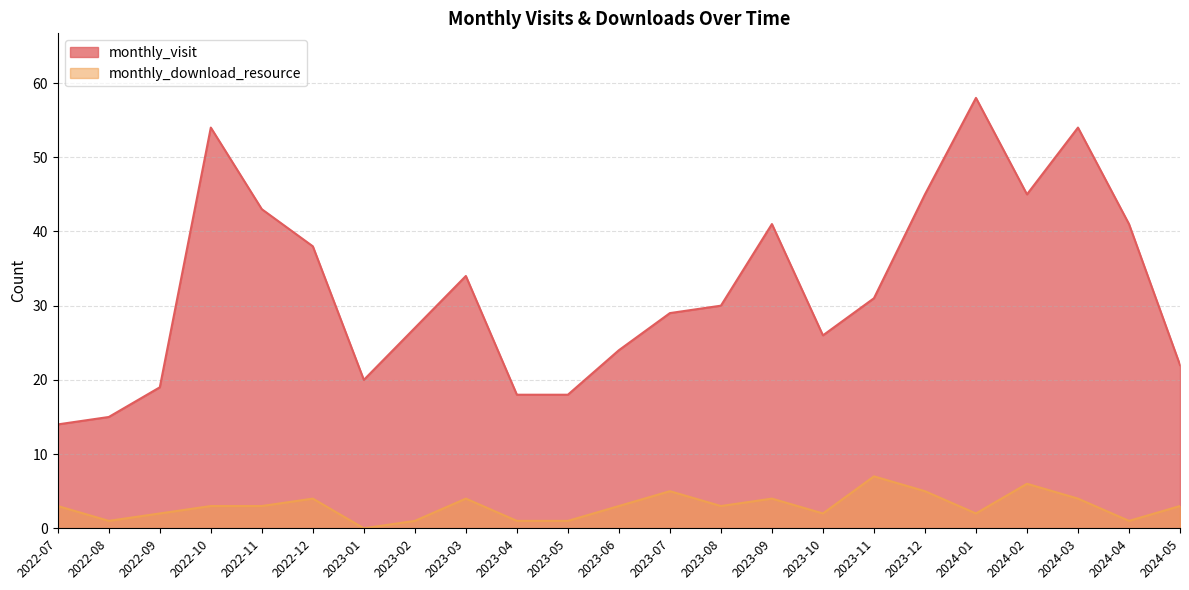

The monthly_download_resource series shows 3 at 2023-07. True or false?

False